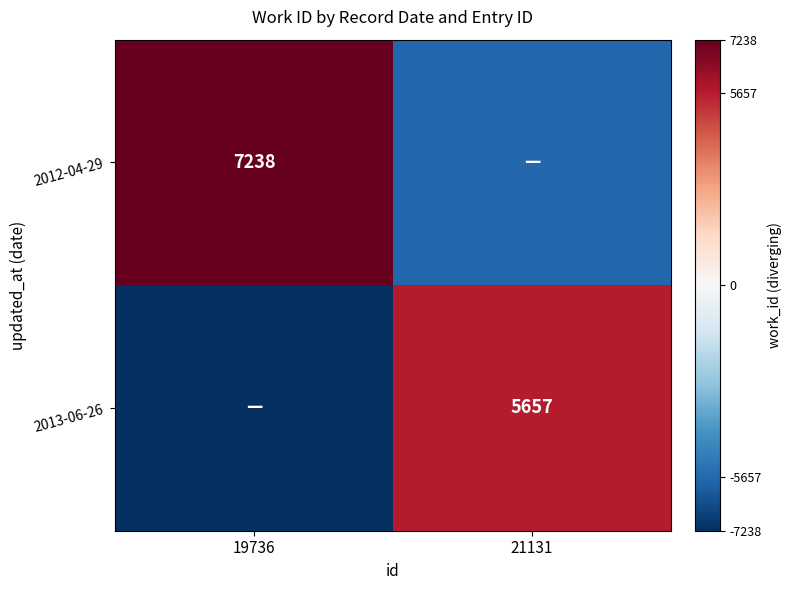

Is it true that 2012-04-29 equals 2330 at 19736?

False